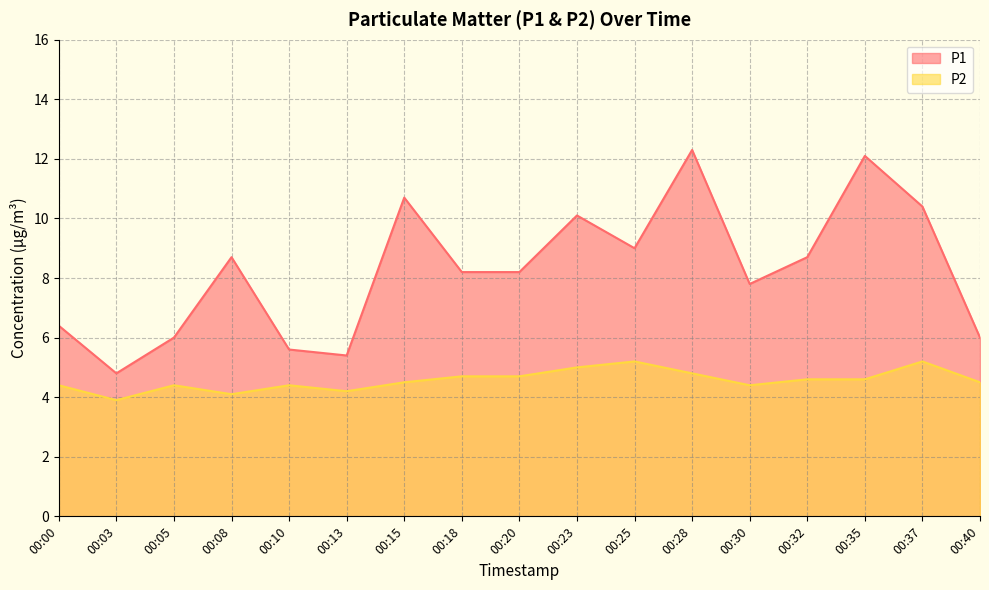

At which label is P2 closest to 4?

00:08